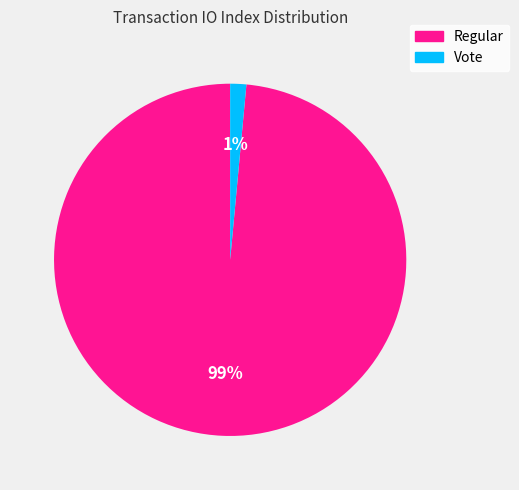

How many slices are in this pie chart?

2